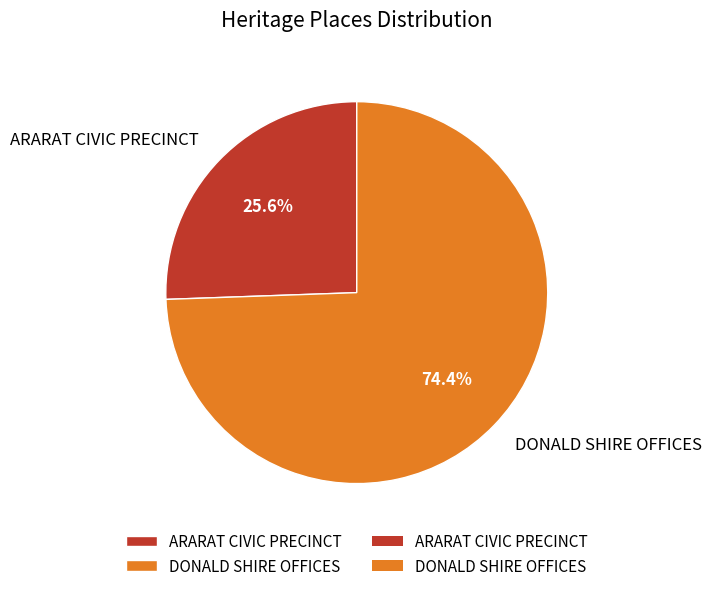

To the nearest percent, what is the difference between the largest and smallest slice percentages?

49%